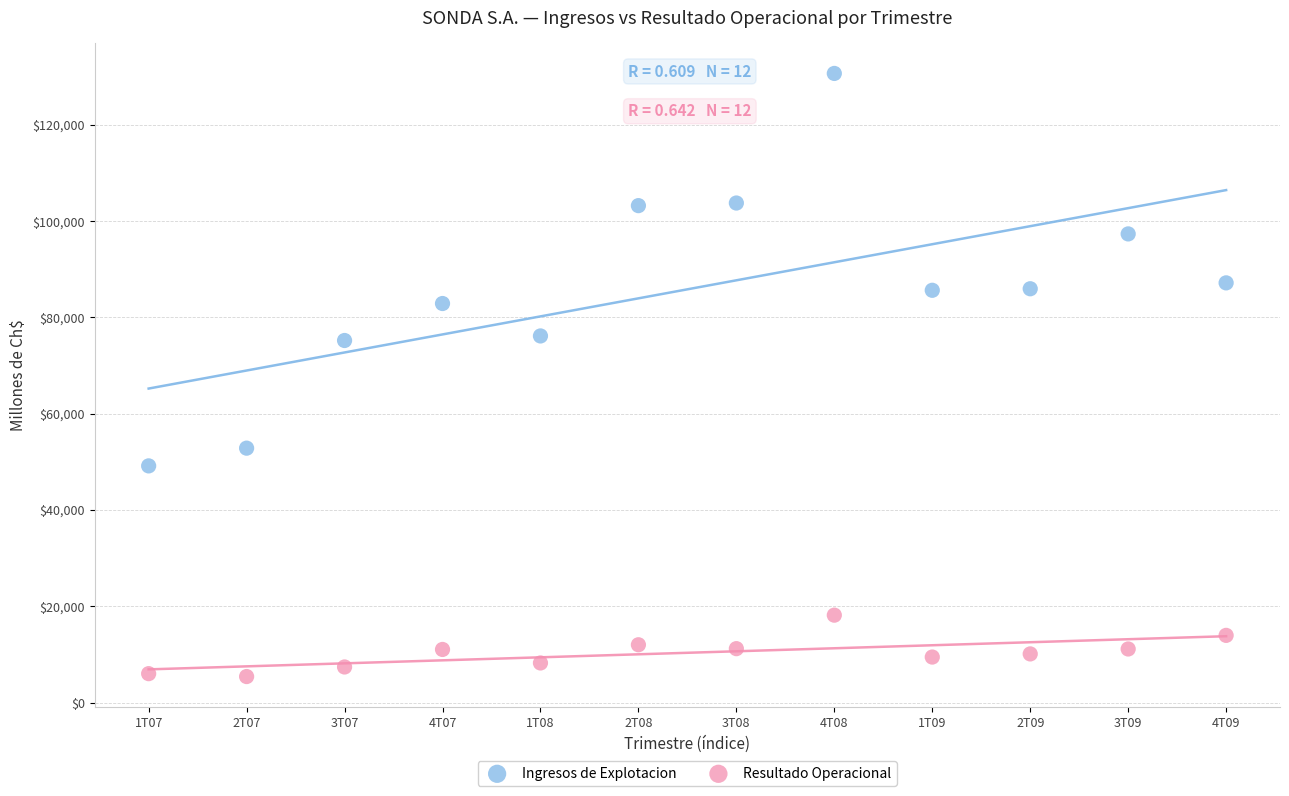

What are all the series names shown in the legend?

Ingresos de Explotacion, Resultado Operacional